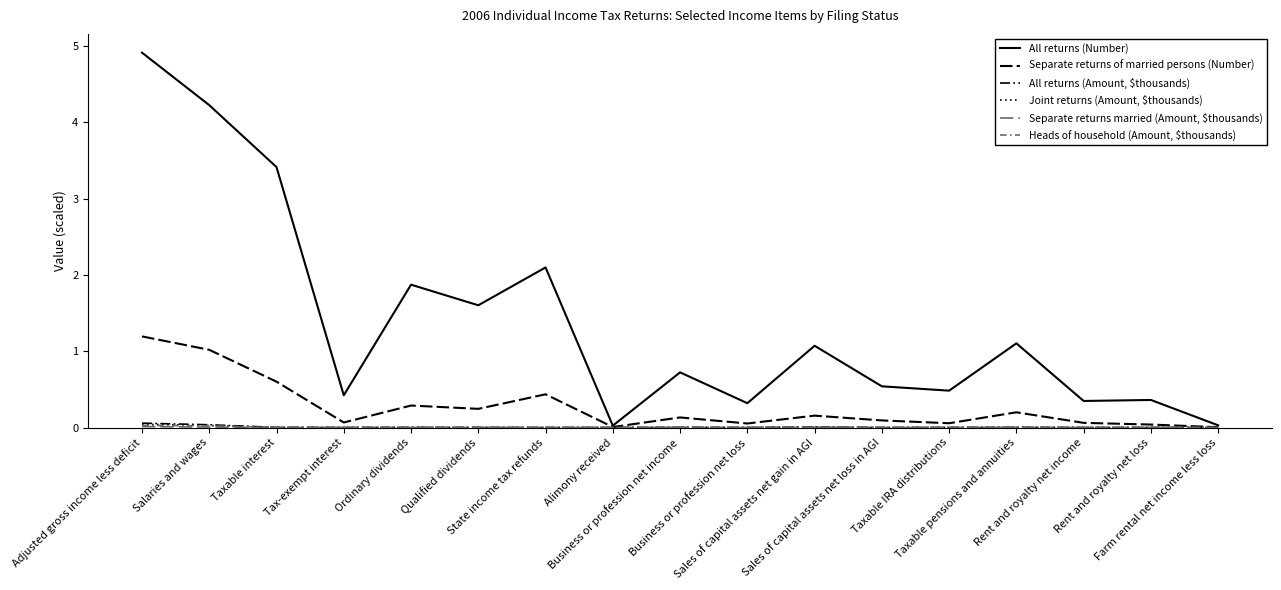

Is the value of All returns (Number) at Sales of capital assets net loss in AGI greater than the value of Separate returns of married persons (Number) at Adjusted gross income less deficit?

No